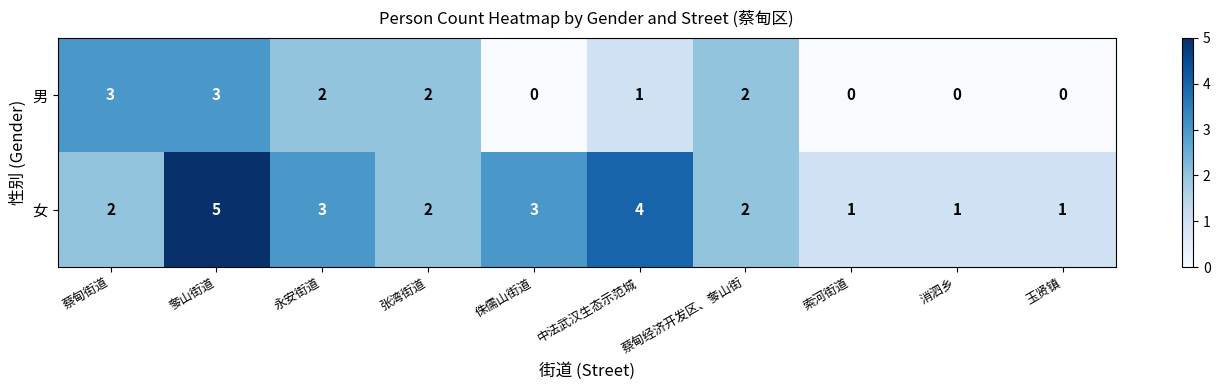

How many 女 values are between 1 and 3?

8